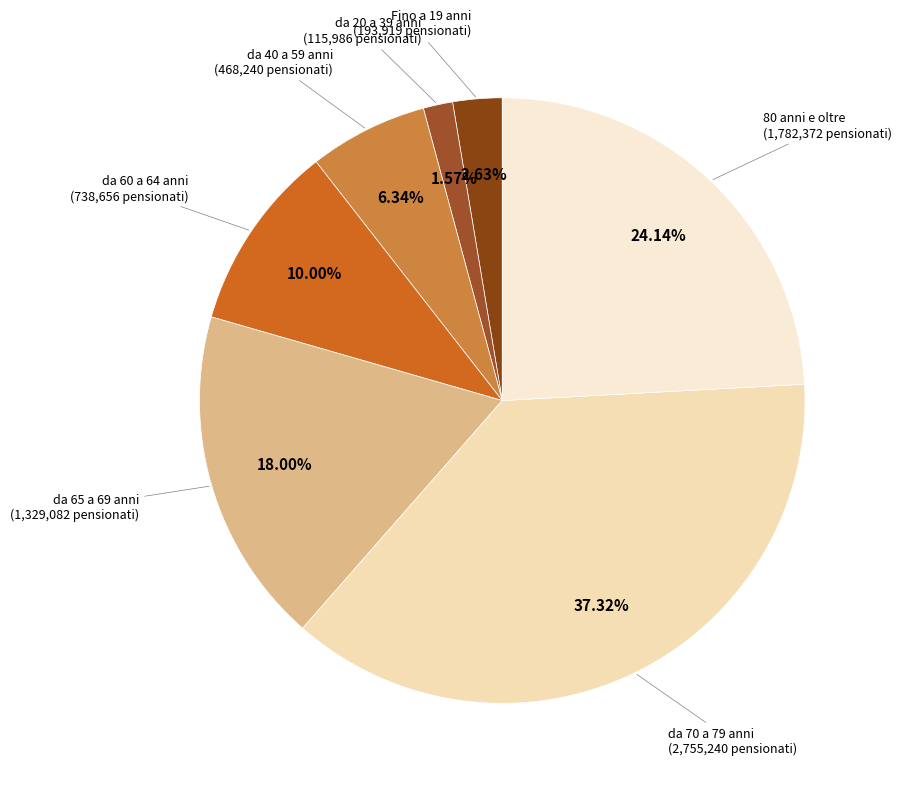

Is the sum of da 40 a 59 anni and Fino a 19 anni greater than half?

No